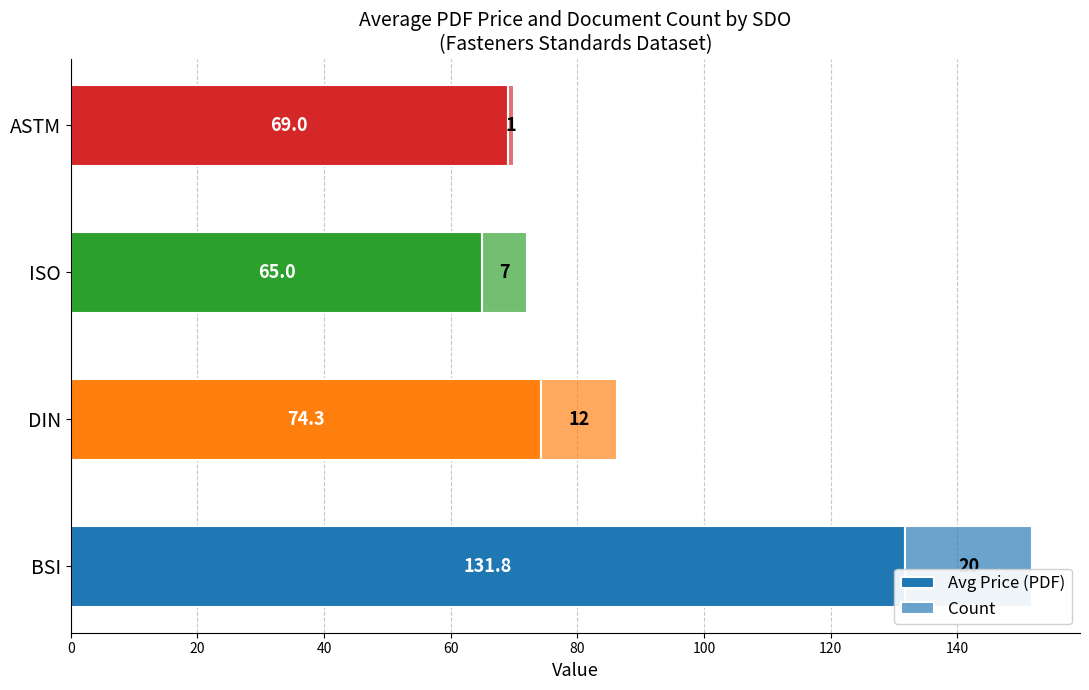

List the series in order of their peak value, highest first.

Avg Price (PDF), Count